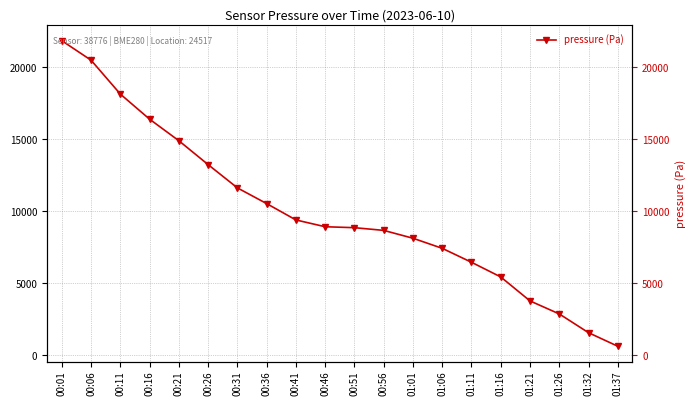

What is the sum of the values at 00:26 and 00:16?

29656.7